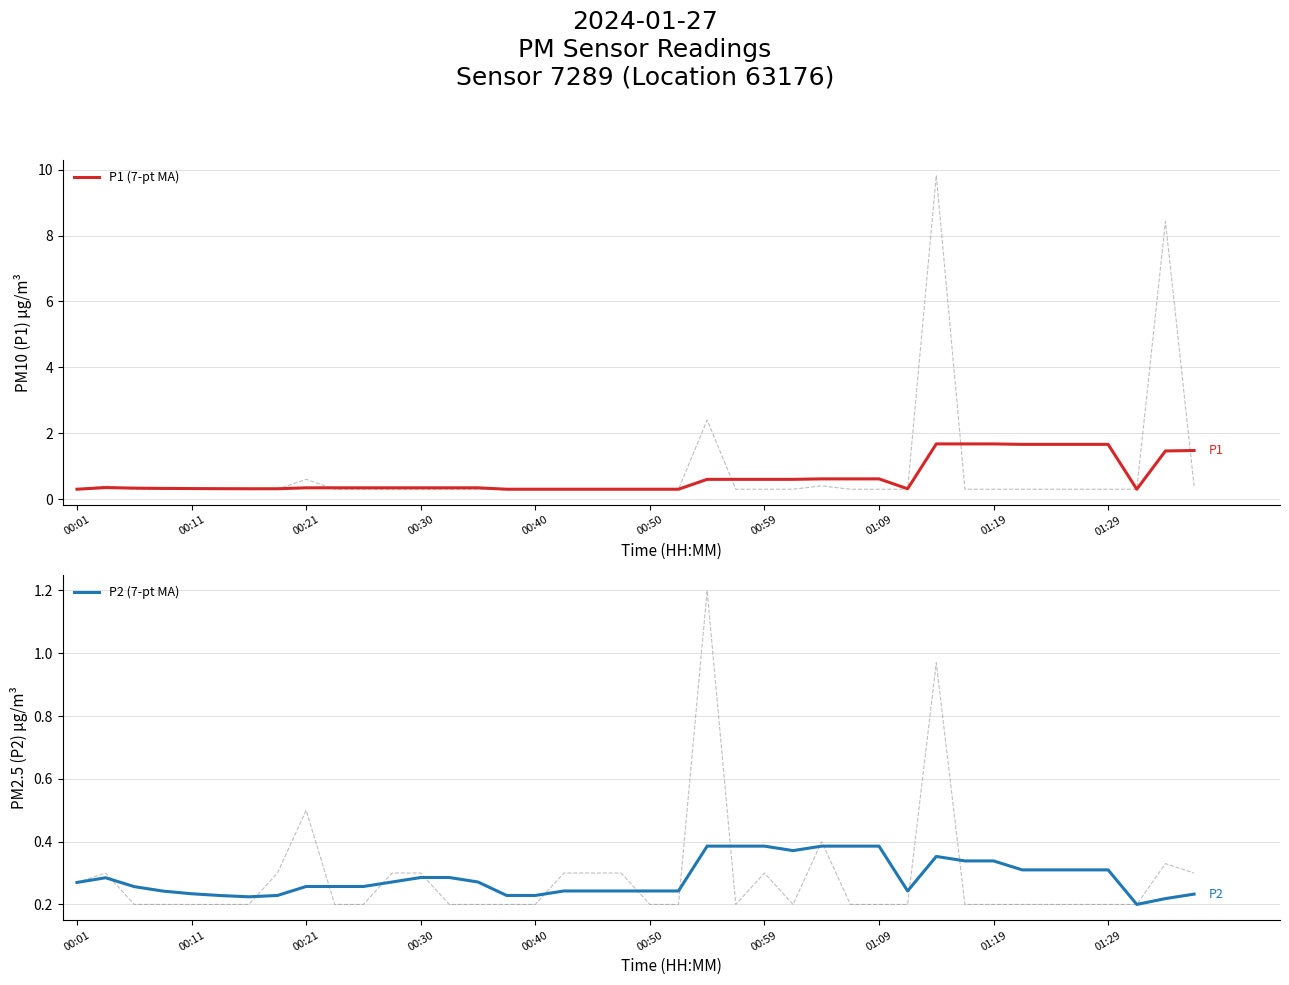

At 14, list the series in order from smallest to largest.

P2 (7-pt MA), P1 (7-pt MA)